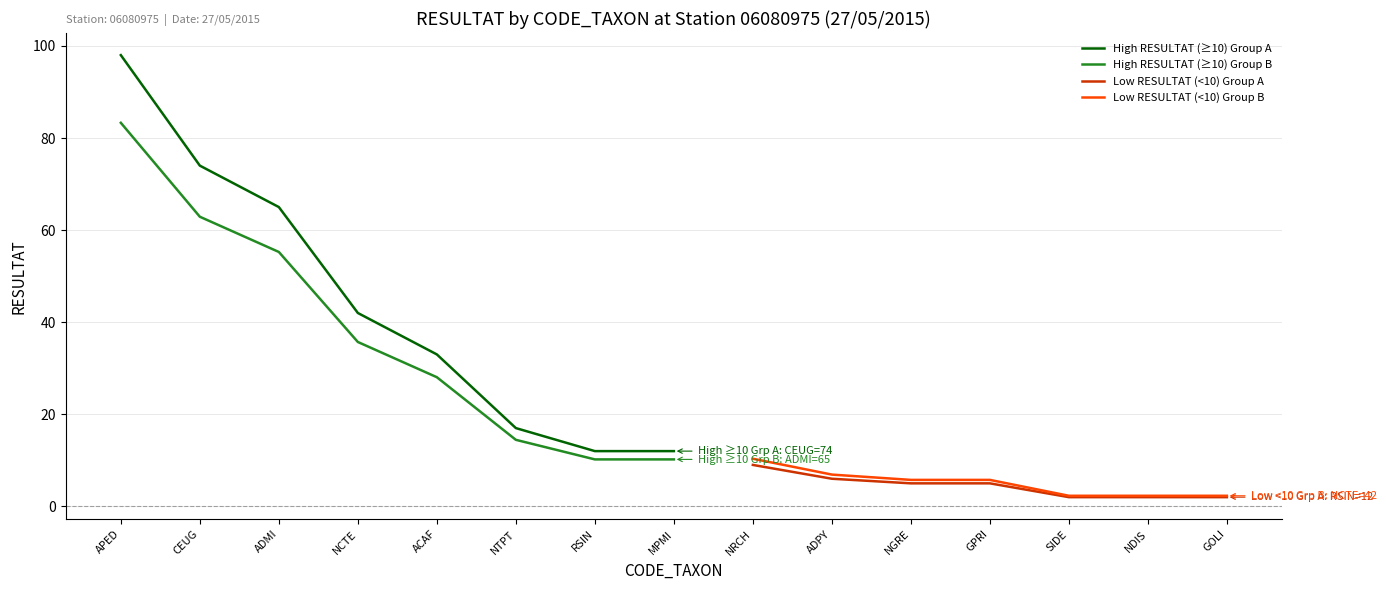

Which series has the widest spread of values?

High RESULTAT (≥10) Group A